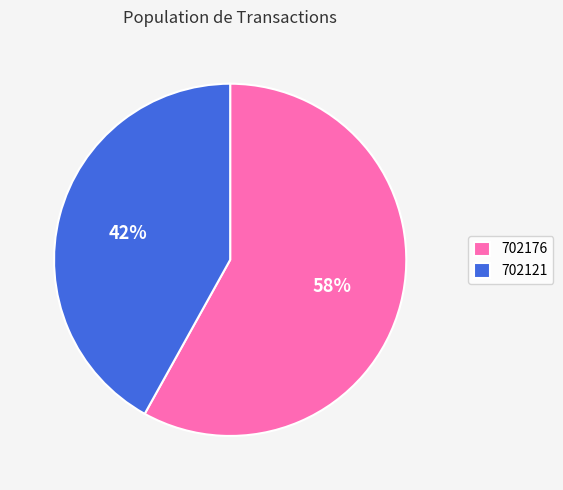

Count the number of slices in the pie.

2